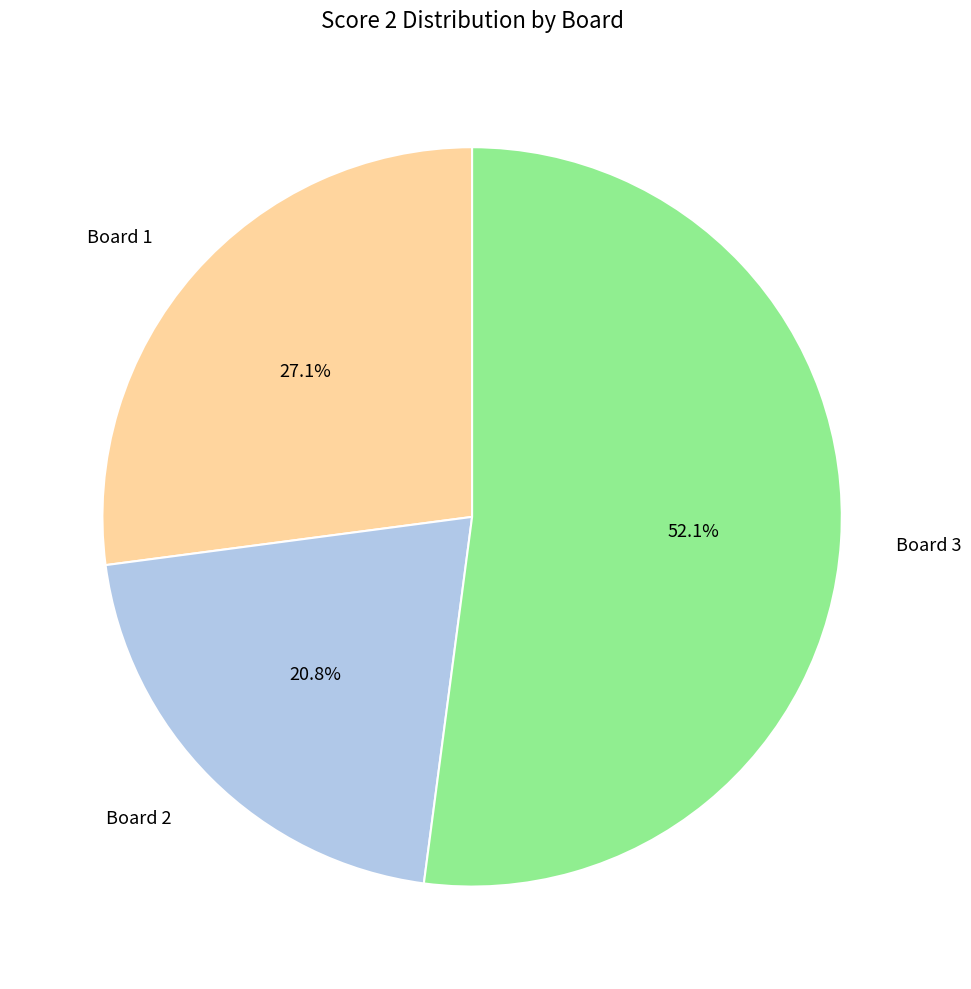

True or false: Board 2 accounts for 21% of the total.

True